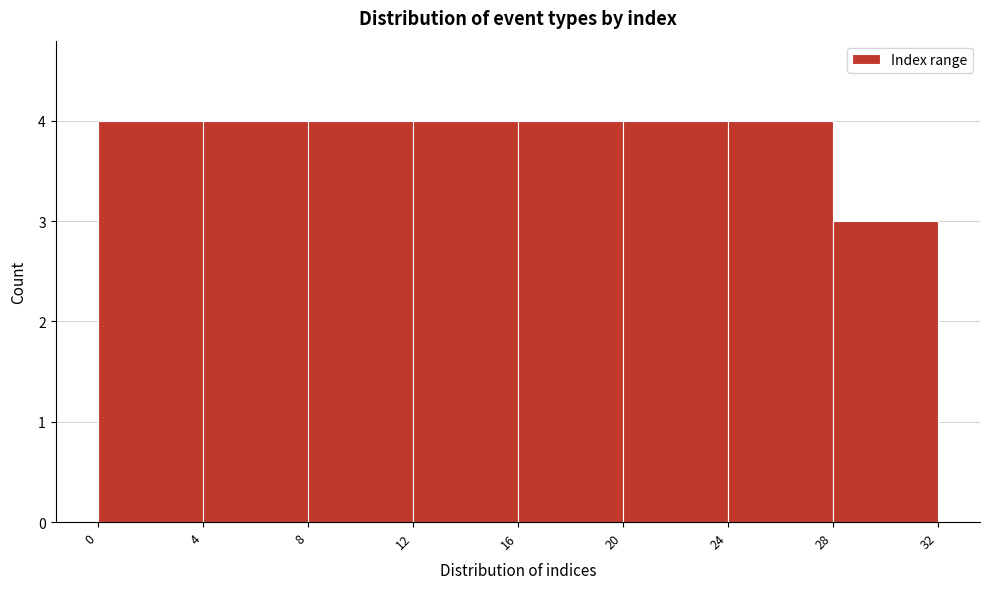

Reading left to right, what are all the values shown in this chart?

0=4	4=4	8=4	12=4	16=4	20=4	24=4	28=3